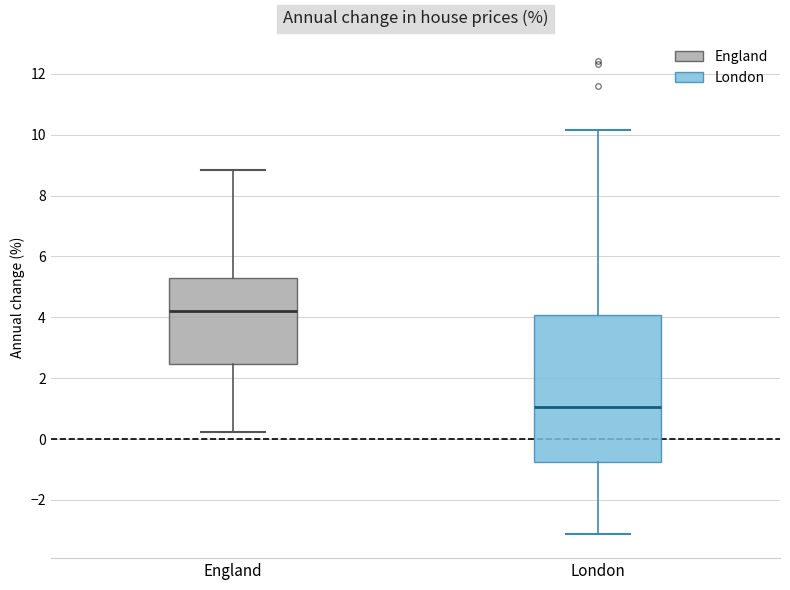

Which box has the lowest median line?

London